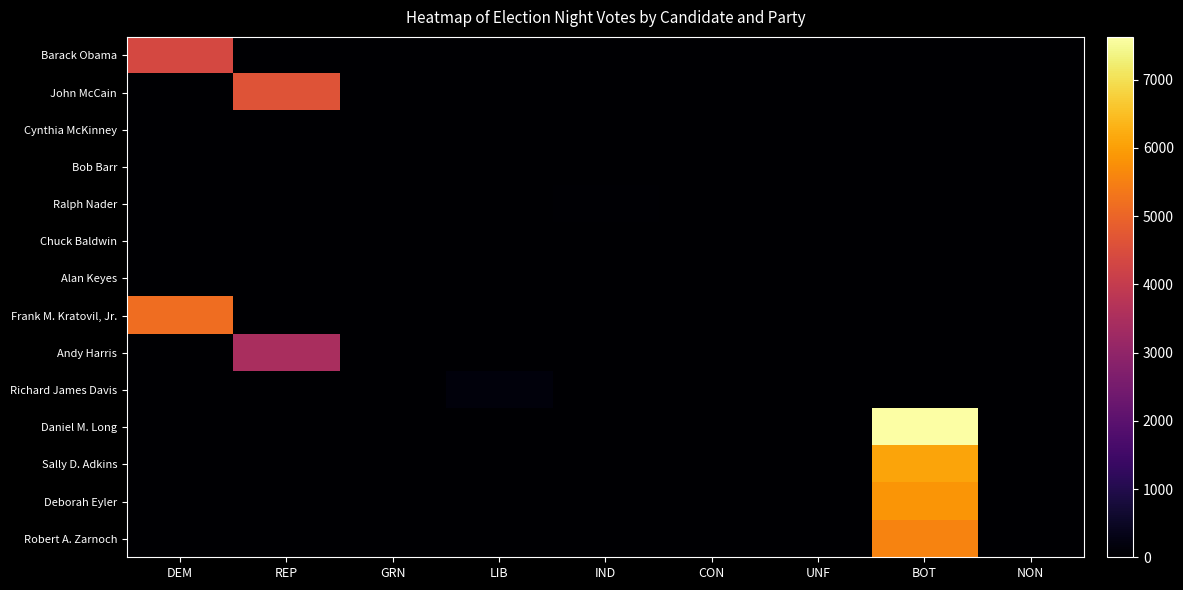

At GRN, list the series in order from smallest to largest.

Barack Obama, John McCain, Bob Barr, Ralph Nader, Chuck Baldwin, Alan Keyes, Frank M. Kratovil, Jr., Andy Harris, Richard James Davis, Daniel M. Long, Sally D. Adkins, Deborah Eyler, Robert A. Zarnoch, Cynthia McKinney